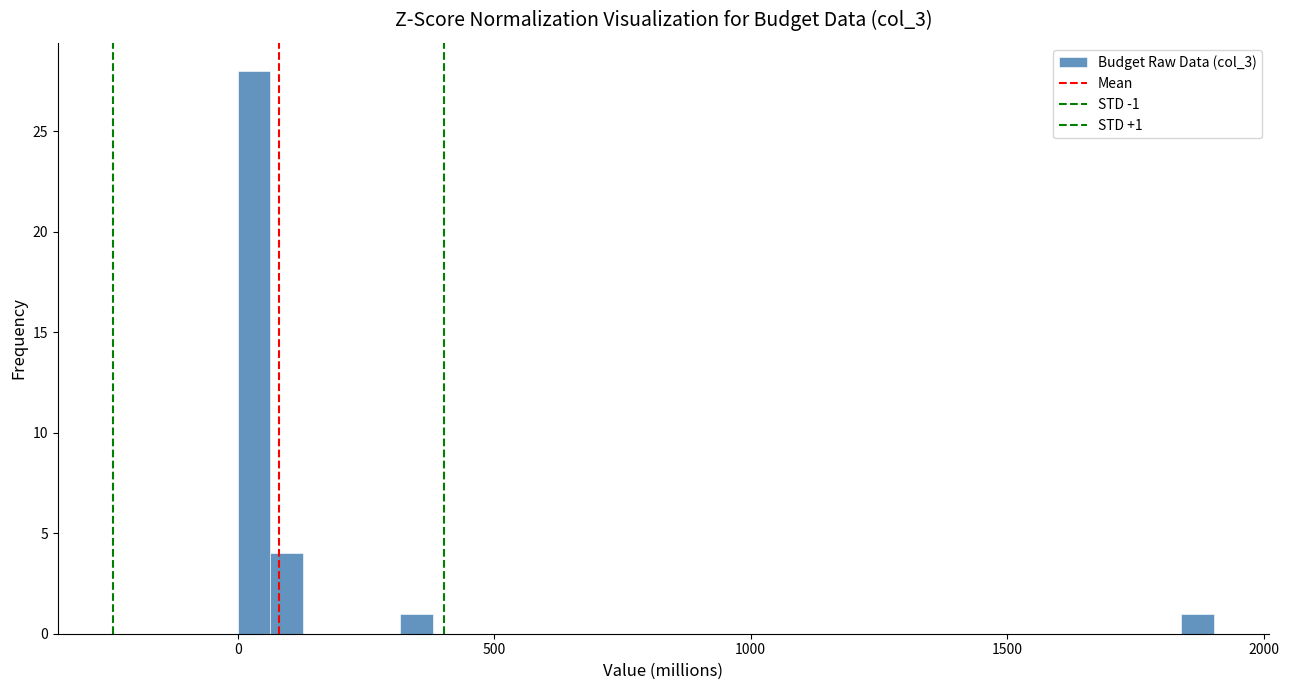

Around what value on the x-axis is the tallest bar? Give the approximate position of its centre, as read against the axis.

50